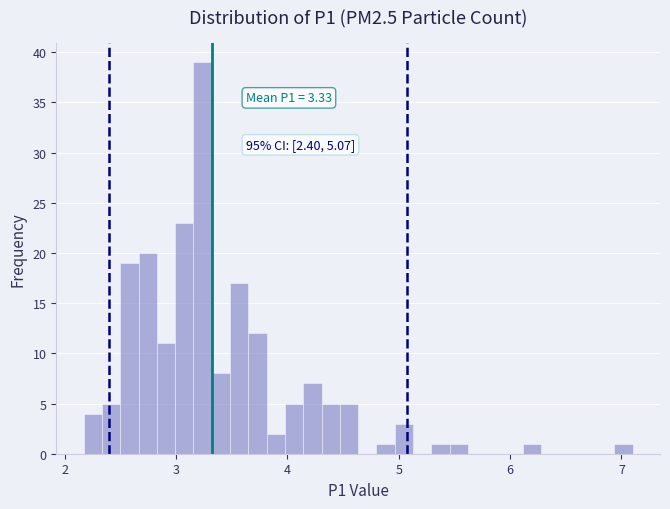

Around what value on the x-axis is the tallest bar? Give the approximate position of its centre, as read against the axis.

3.2